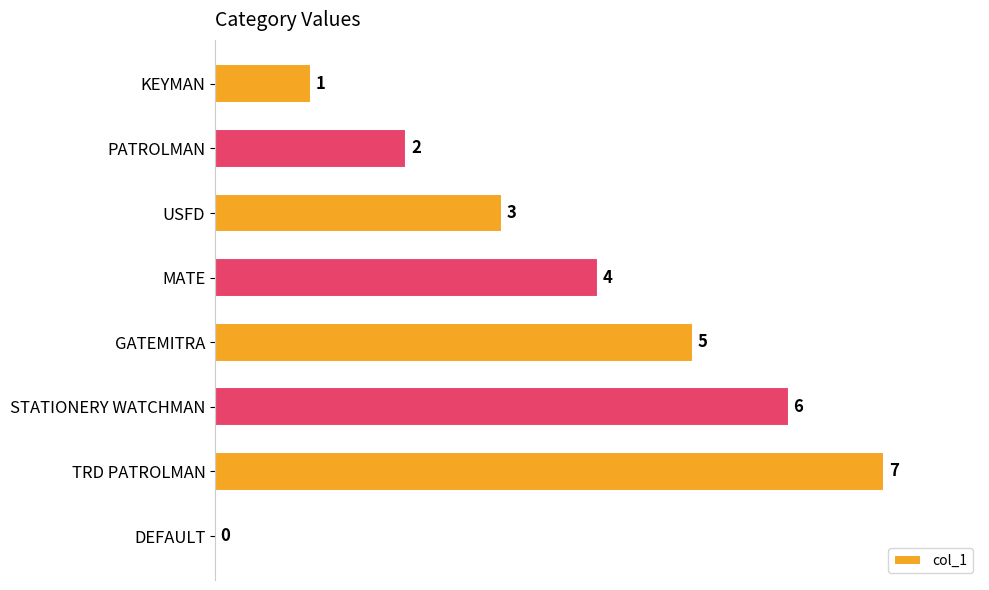

At which label is the value closest to 3?

USFD